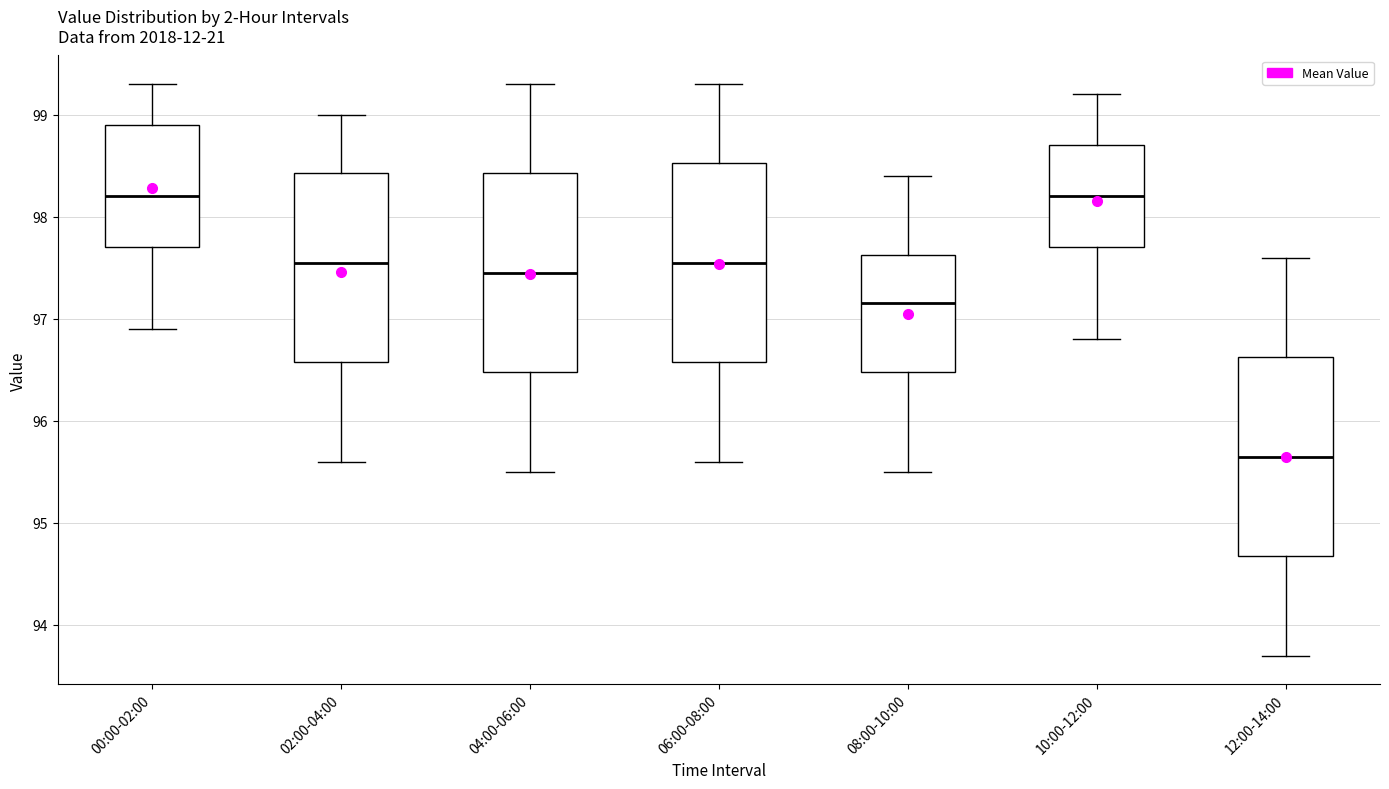

Reading left to right, read every box against the y-axis: the position of its median line, the range the box covers, and the ends of its whiskers. The values are not printed on the chart, so give them approximately, as read against the axis.

00:00-02:00: median 98.2, box 97.7 to 98.9, whiskers 96.9 to 99.3
02:00-04:00: median 97.6, box 96.6 to 98.4, whiskers 95.6 to 99.0
04:00-06:00: median 97.5, box 96.5 to 98.4, whiskers 95.5 to 99.3
06:00-08:00: median 97.6, box 96.6 to 98.5, whiskers 95.6 to 99.3
08:00-10:00: median 97.2, box 96.5 to 97.6, whiskers 95.5 to 98.4
10:00-12:00: median 98.2, box 97.7 to 98.7, whiskers 96.8 to 99.2
12:00-14:00: median 95.7, box 94.7 to 96.6, whiskers 93.7 to 97.6